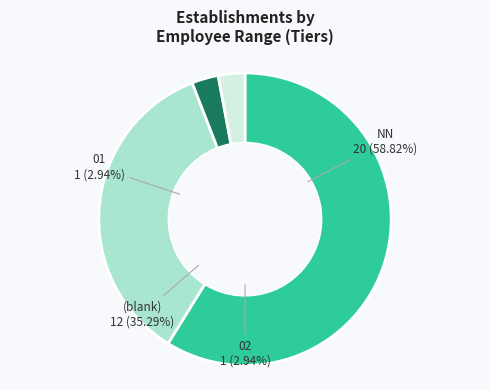

How many slices are in this pie chart?

4